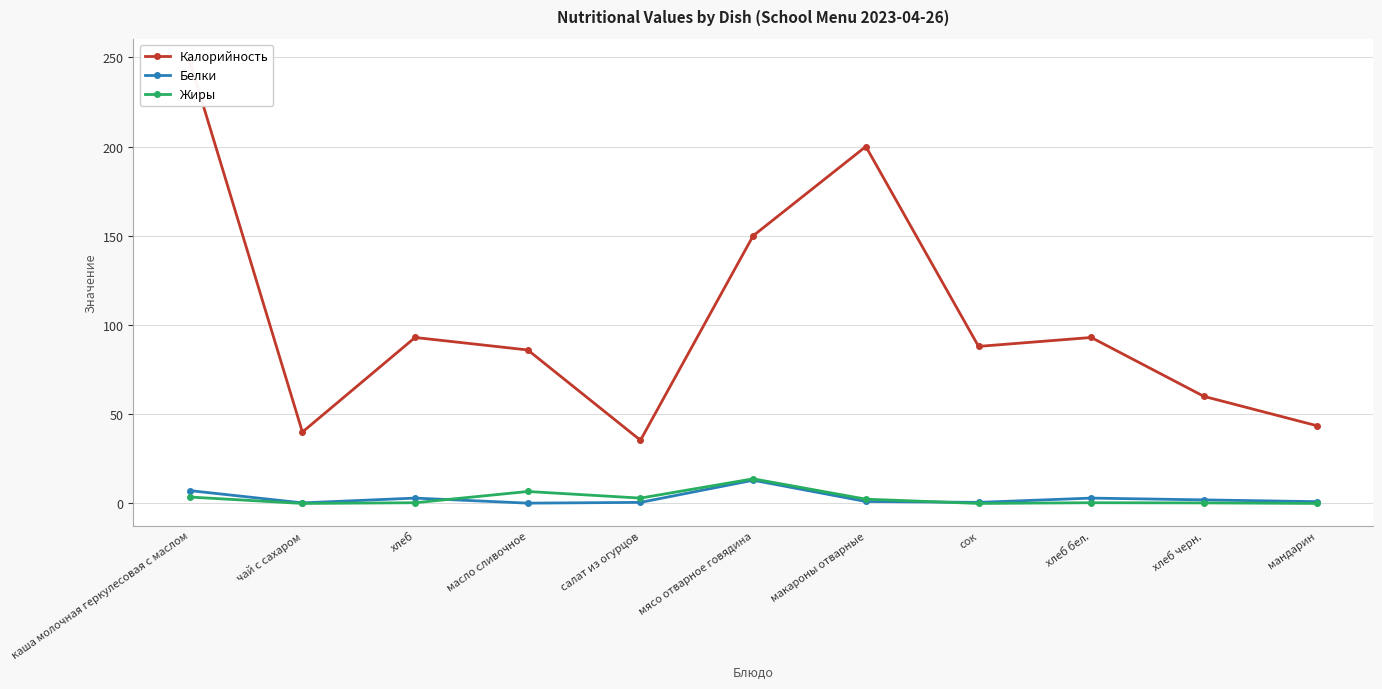

At how many categories does at least one series exceed 115?

3